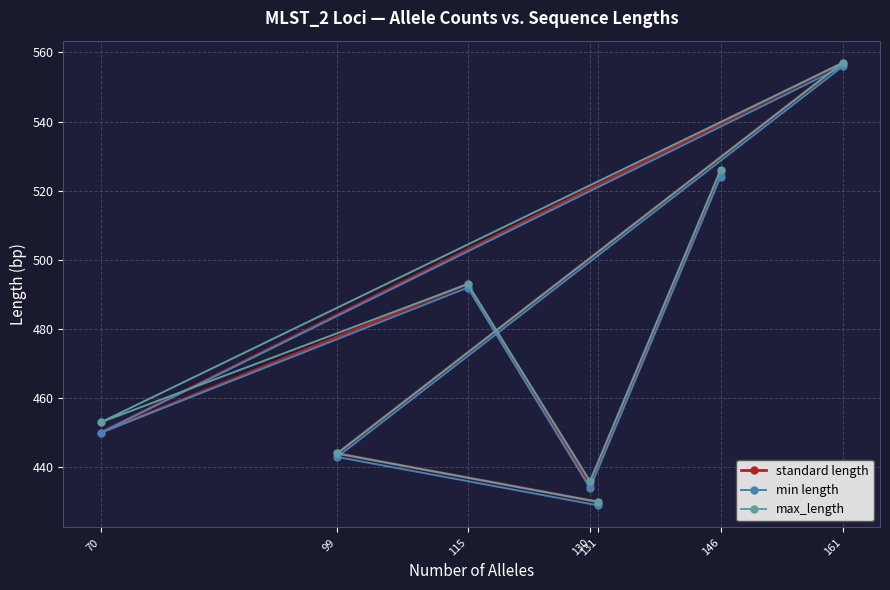

At which category is the sum across all series the highest?

161